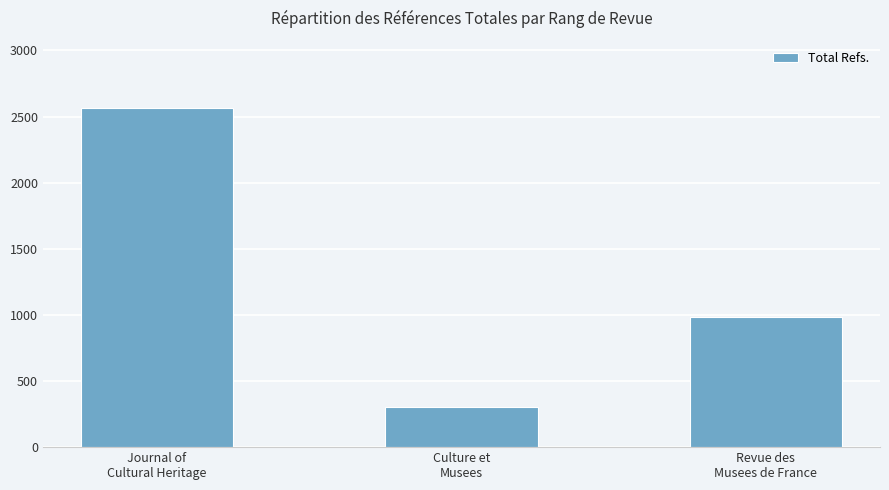

Reading left to right, extract all data points from this chart.

Journal of
Cultural Heritage=2561	Culture et
Musees=302	Revue des
Musees de France=985